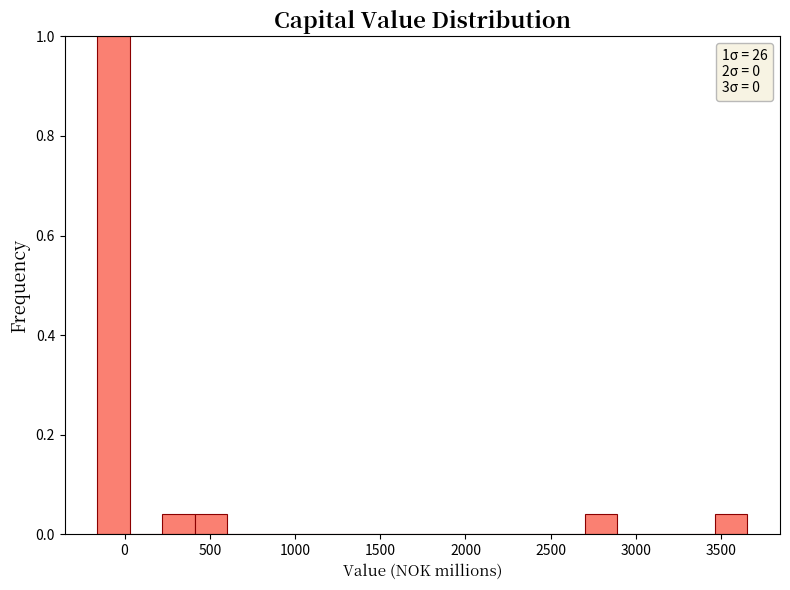

Read against the x-axis, roughly where is the centre of the tallest bar?

-50